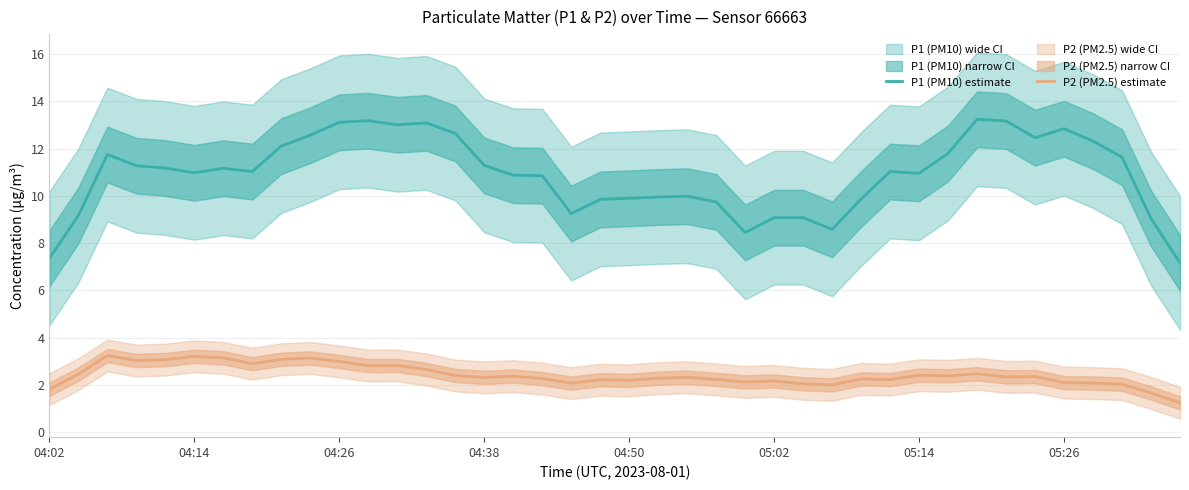

True or false: P2 (PM2.5) estimate and P1 (PM10) estimate intersect in this chart.

False